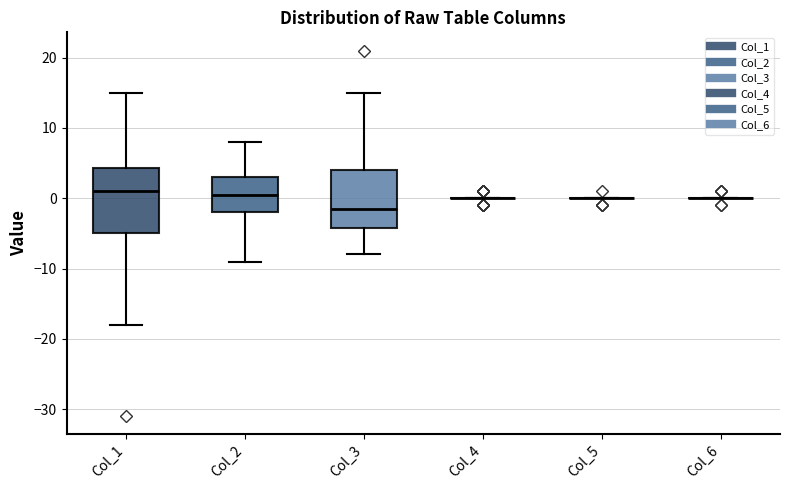

Where does the upper whisker of the box for Col_3 end on the y-axis? The values are not printed on the chart, so give them approximately, as read against the axis.

15